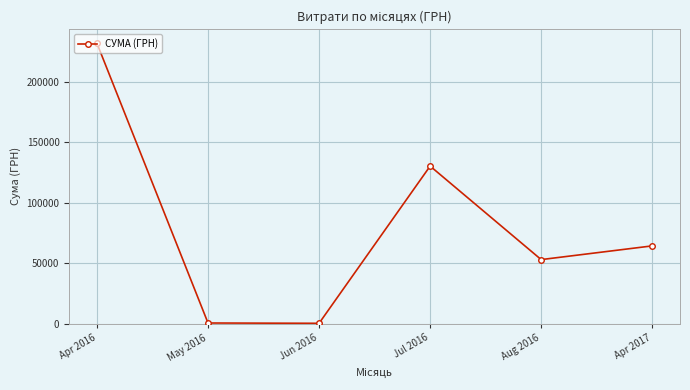

How many categories are shown in the chart?

6